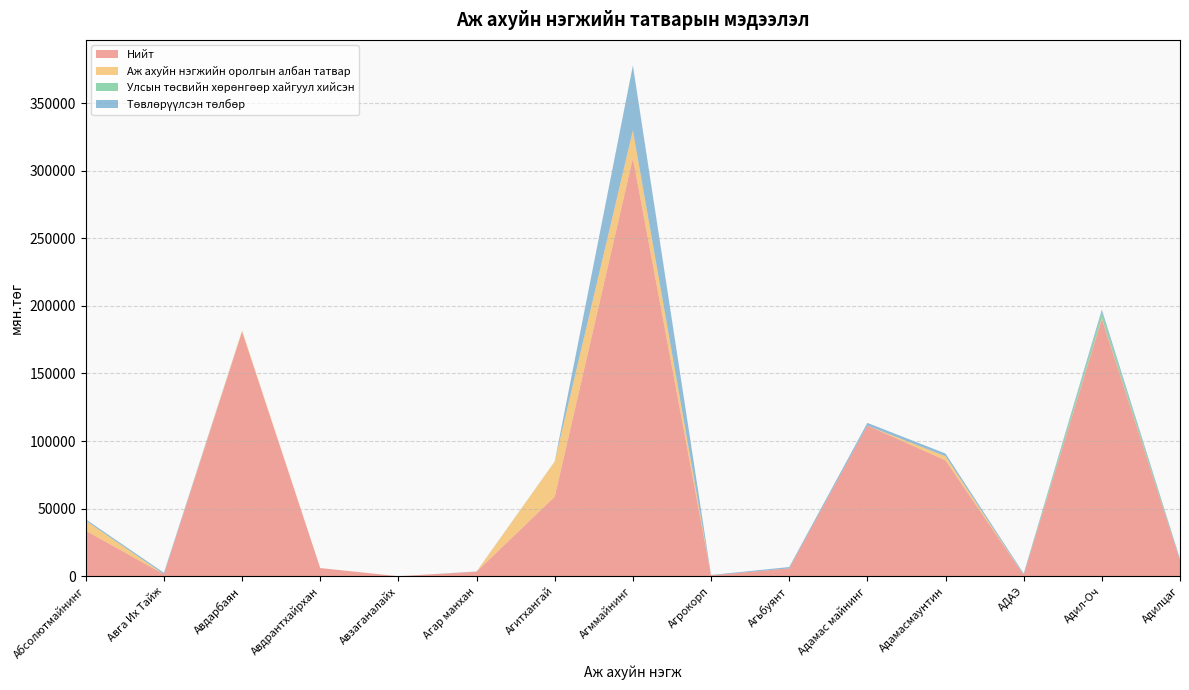

Reading right to left, transcribe all the data shown in this chart.

Нийт: 11741.5	190290.5	1000.0	85766.6	111477.9	5879.9	721.2	309231.8	58866.3	3426.5	65.0	6123.0	180869.7	1500.2	33691.7
Аж ахуйн нэгжийн оролгын албан татвар: 0.0	789.0	0.0	3015.0	0.0	5.1	0.0	20554.7	26014.6	0.0	15.0	0.5	989.5	0.0	7500.0
Улсын төсвийн хөрөнгөөр хайгуул хийсэн: 0.0	4213.5	0.0	0.0	0.0	0.0	0.0	0.0	0.0	0.0	0.0	0.0	0.0	0.0	0.0
Төвлөрүүлсэн төлбөр: 1150.0	1950.0	1000.0	2026.4	2000.0	1000.0	300.0	48000.0	100.0	150.0	0.0	0.0	0.0	1100.0	1000.0